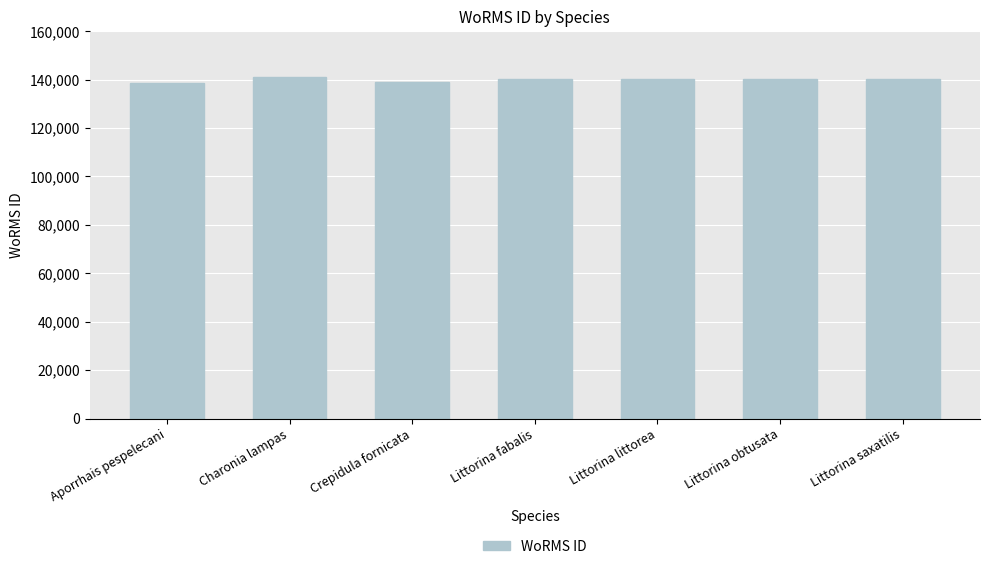

Are the bars horizontal?

No